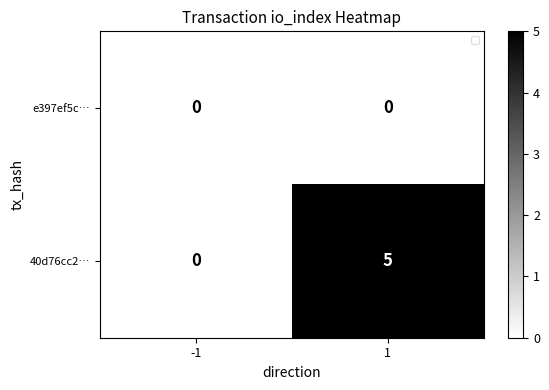

Which series has the largest total across all categories?

40d76cc2…